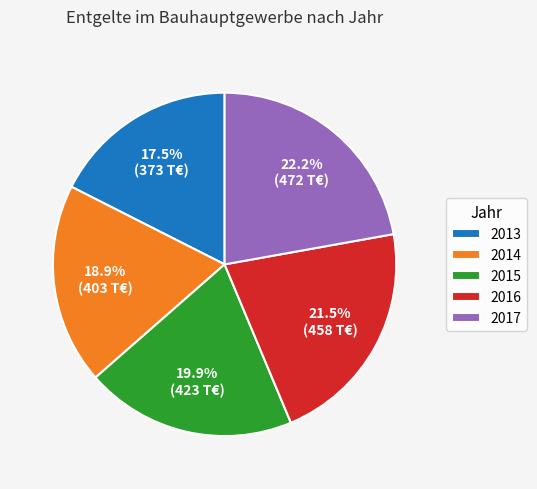

Between 2017 and 2016, which is larger?

2017